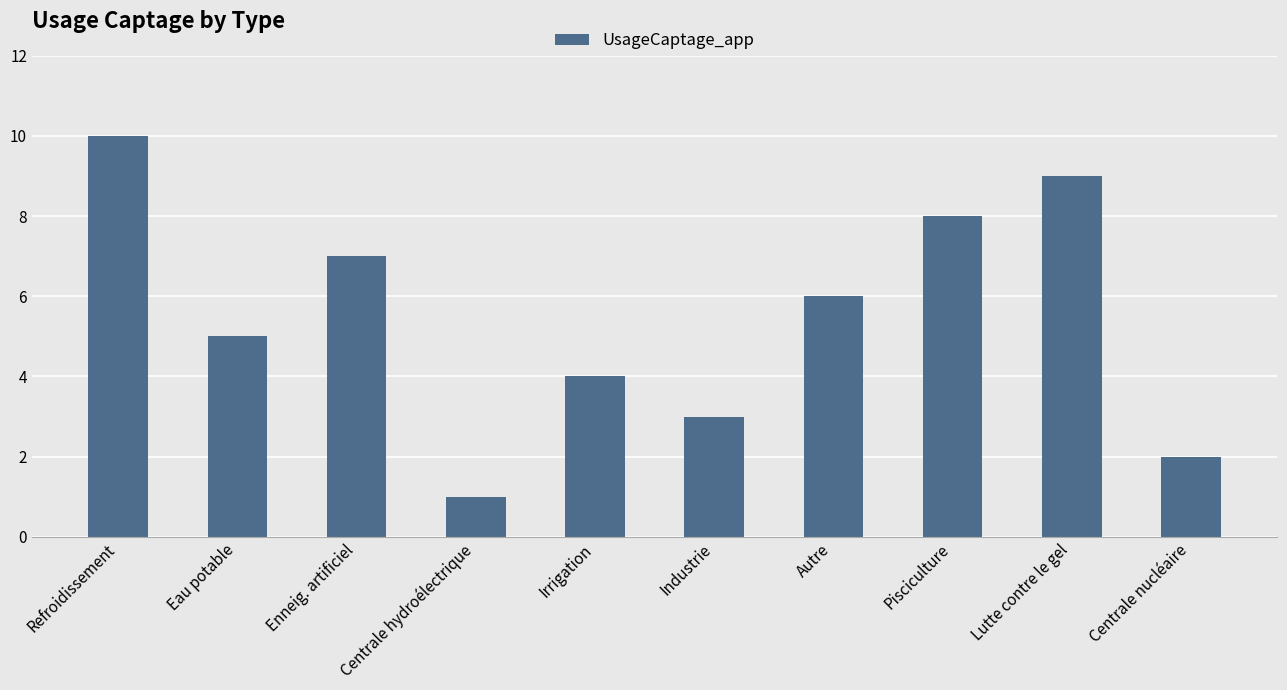

Count the number of data series in this chart.

1